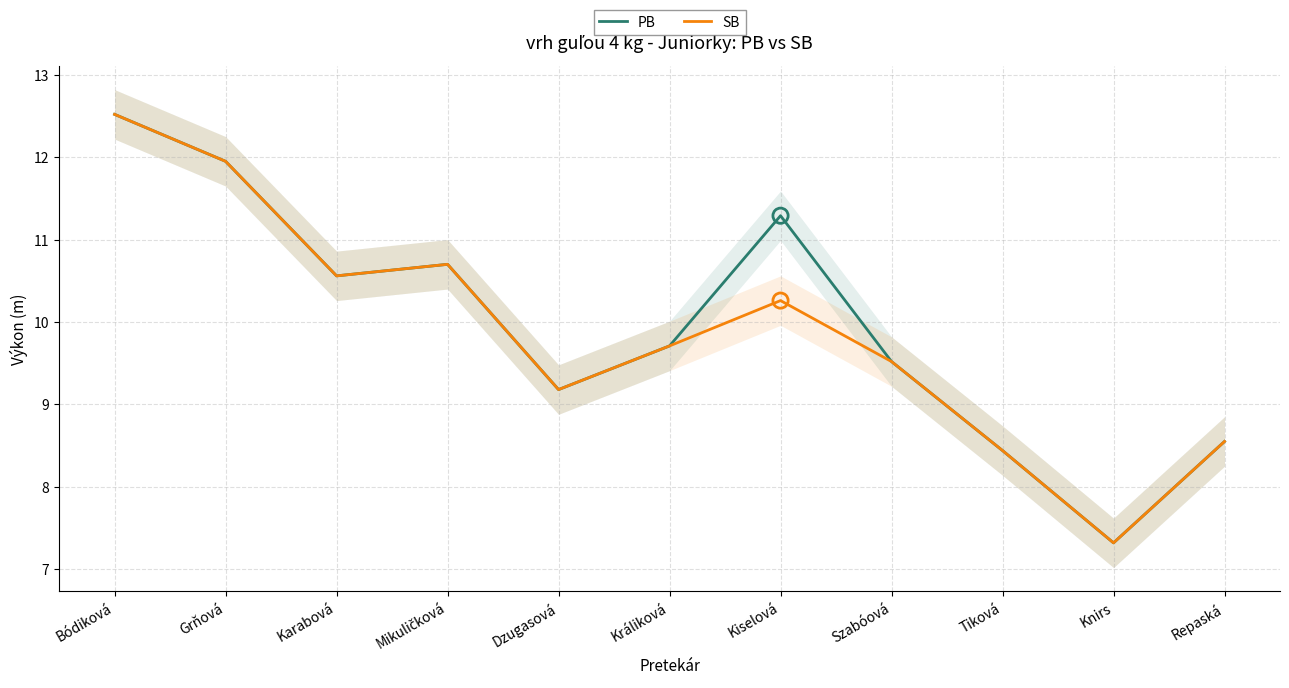

Which series reaches the minimum Y coordinate?

PB